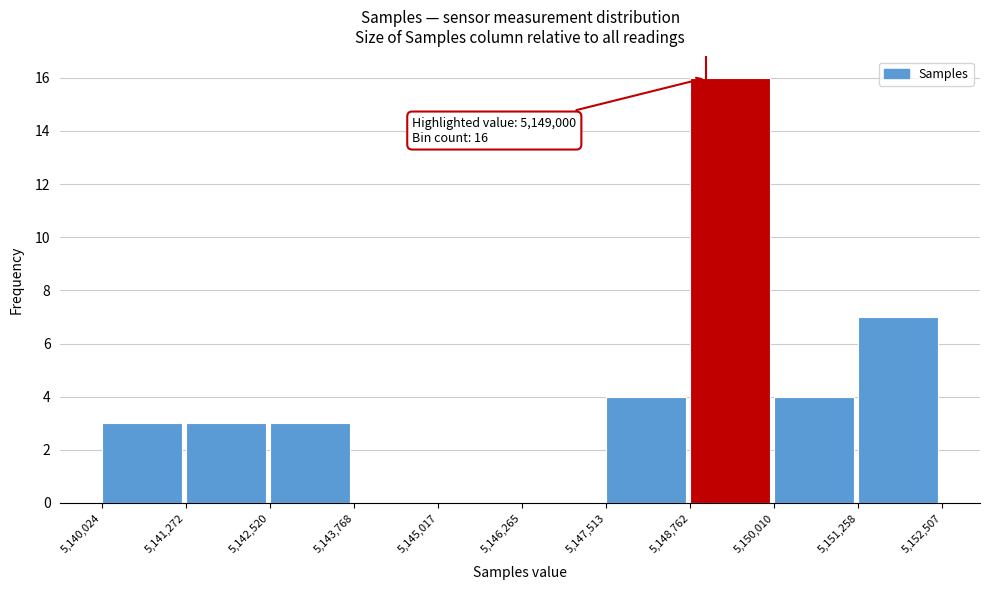

Which range on the x-axis has the tallest bar?

5,148,762 to 5,150,010